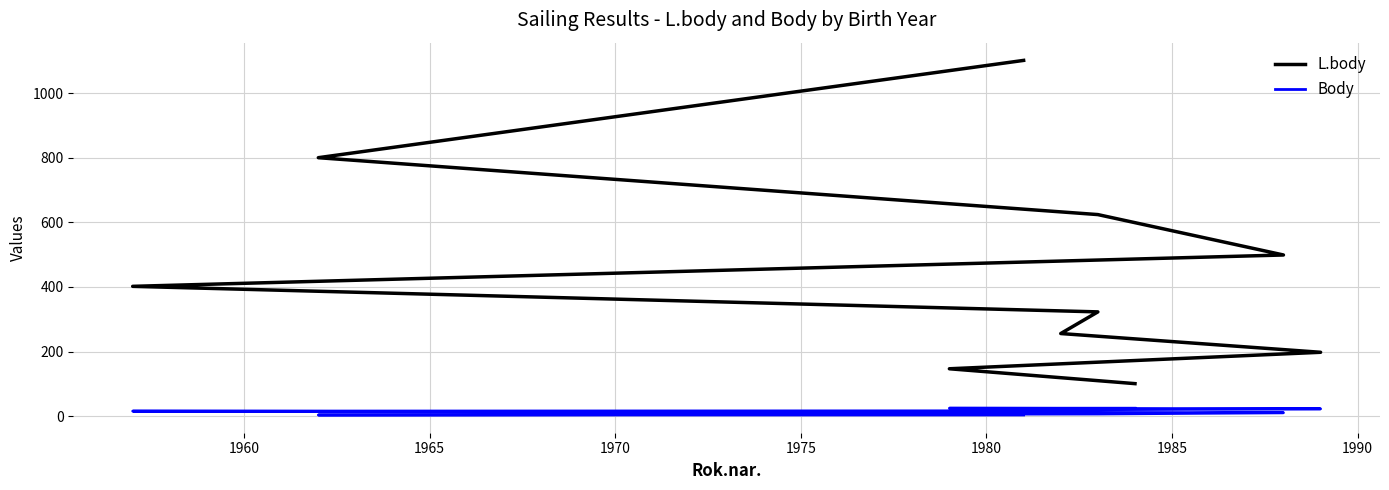

Which series has the widest spread of values?

L.body